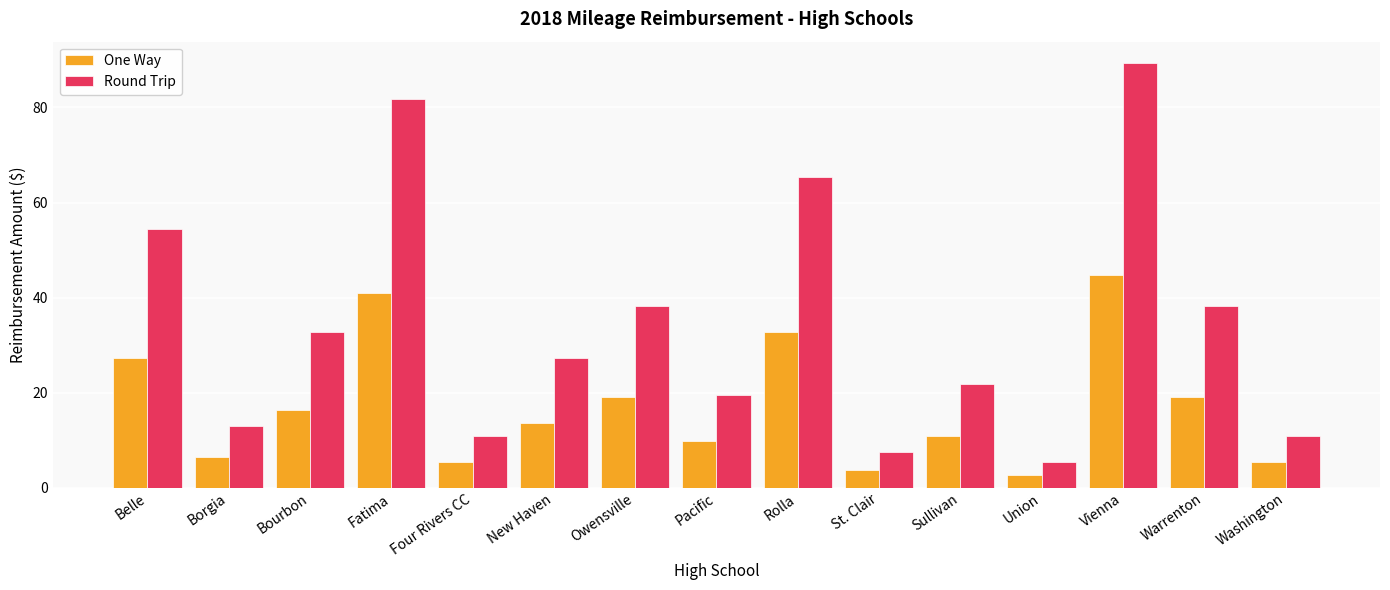

Which series has the widest spread of values?

Round Trip